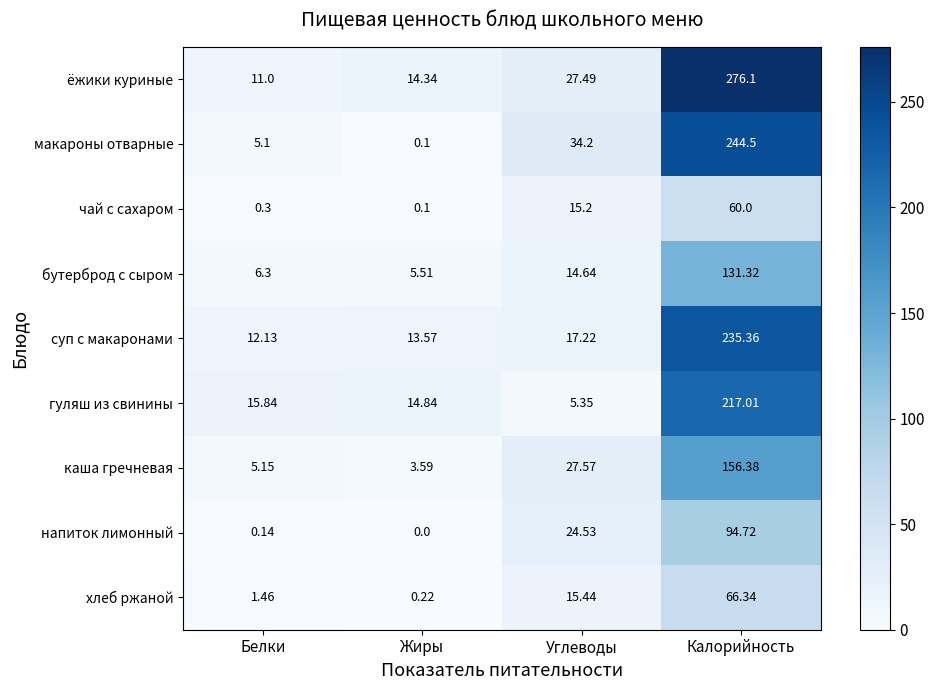

Which series has the largest total across all categories?

ёжики куриные